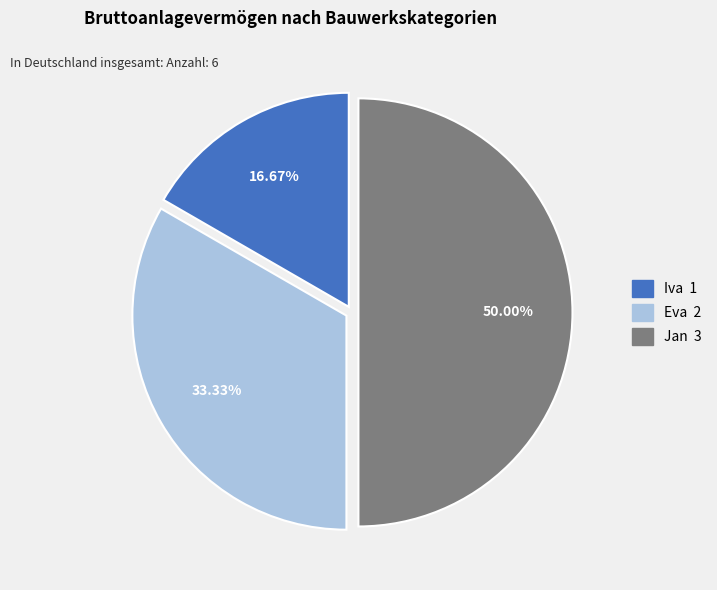

True or false: Iva accounts for 17% of the total.

True